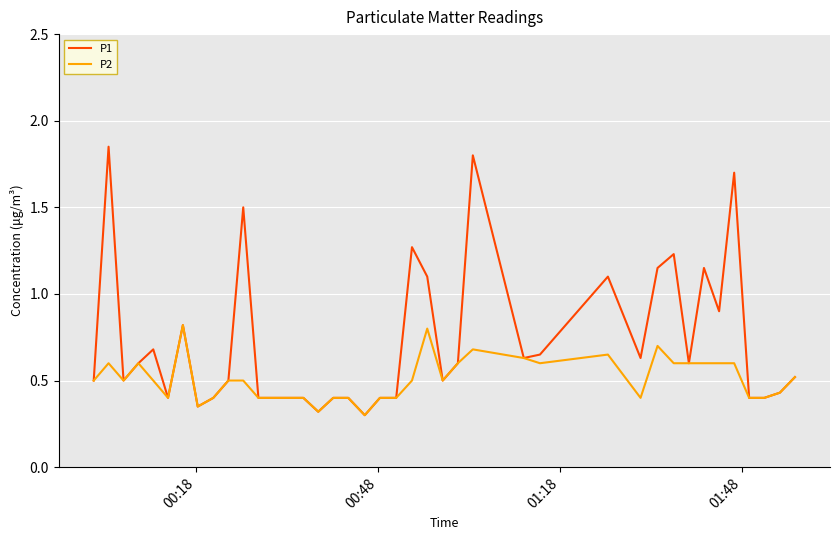

How many series are shown in this chart?

2